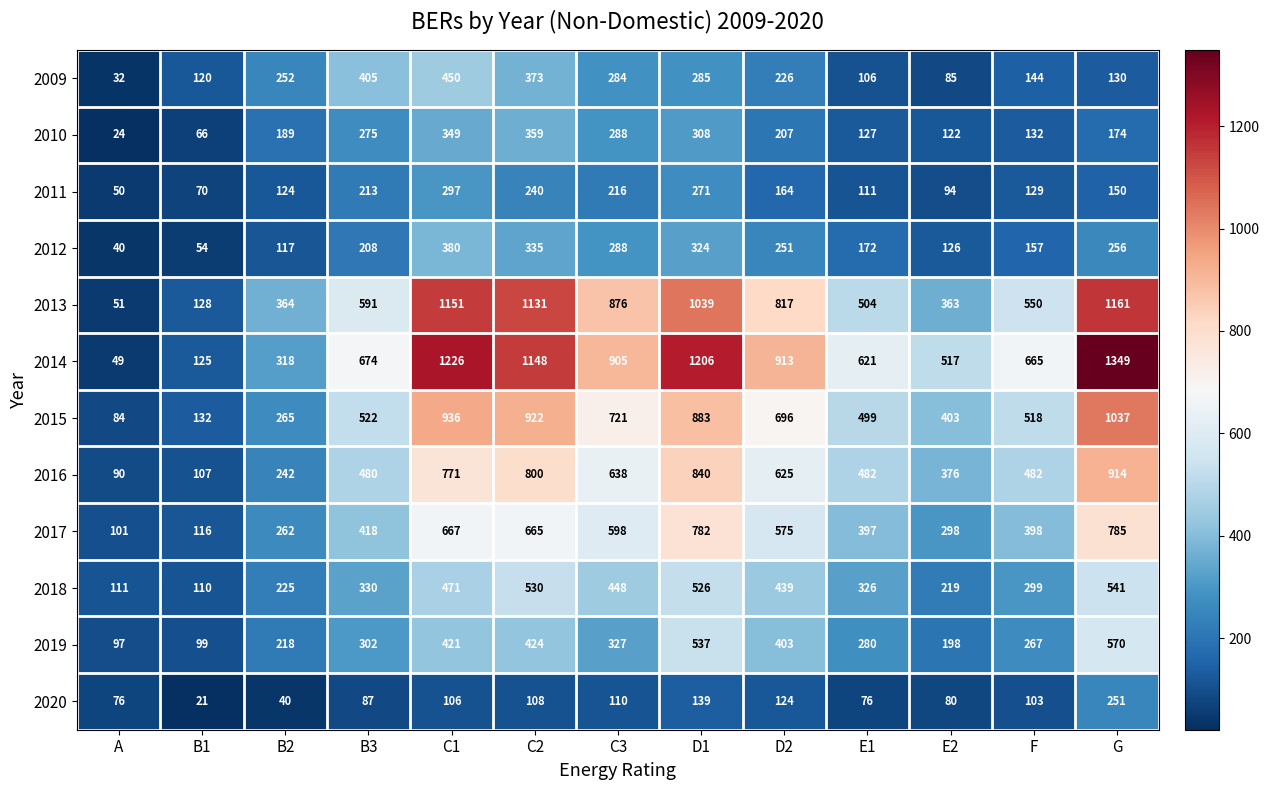

Which series changed the most between A and D1?

2014